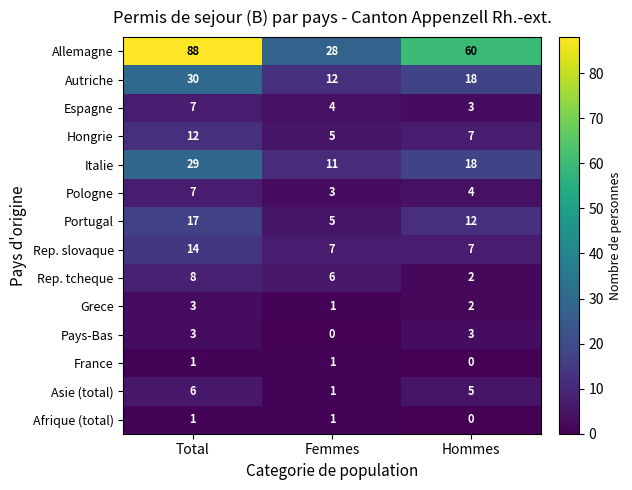

Is it true that Pays-Bas equals 3 at Total?

True